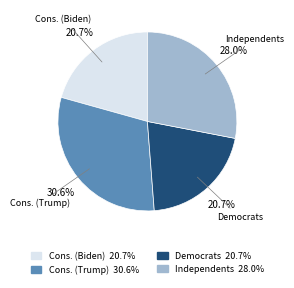

How many segments does this pie chart have?

4